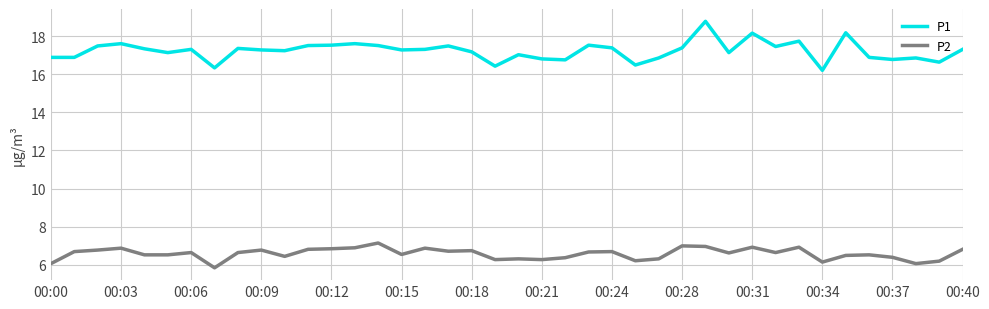

Which series has the largest range (max minus min)?

P1